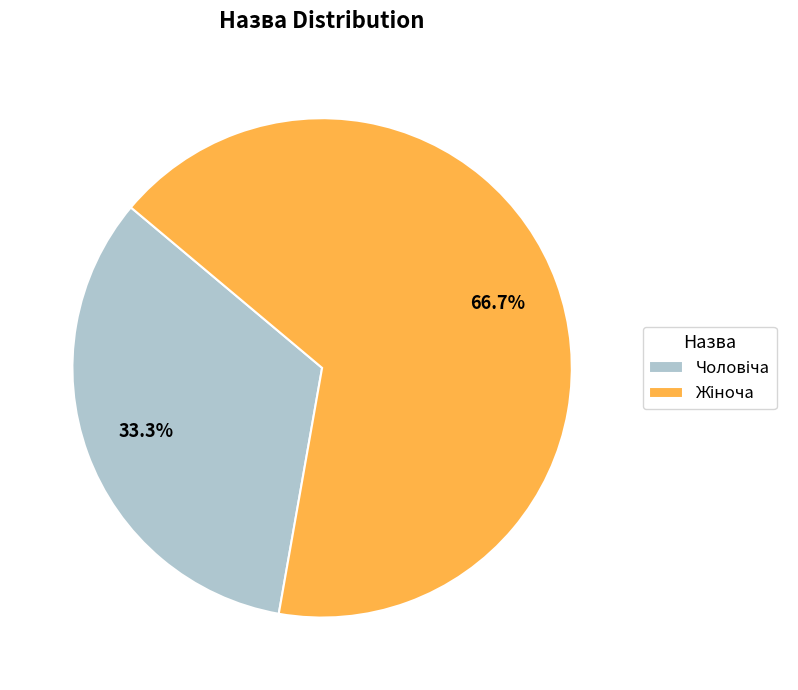

Is there a majority slice in this chart?

Yes